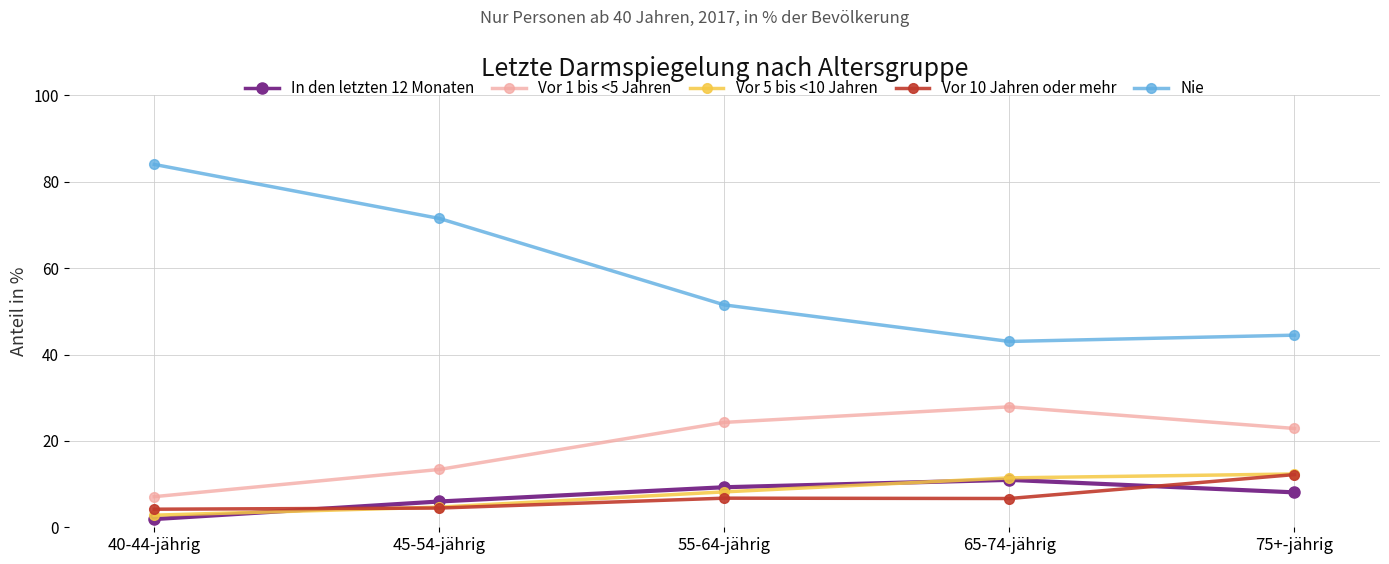

Which series has the largest total across all categories?

Nie